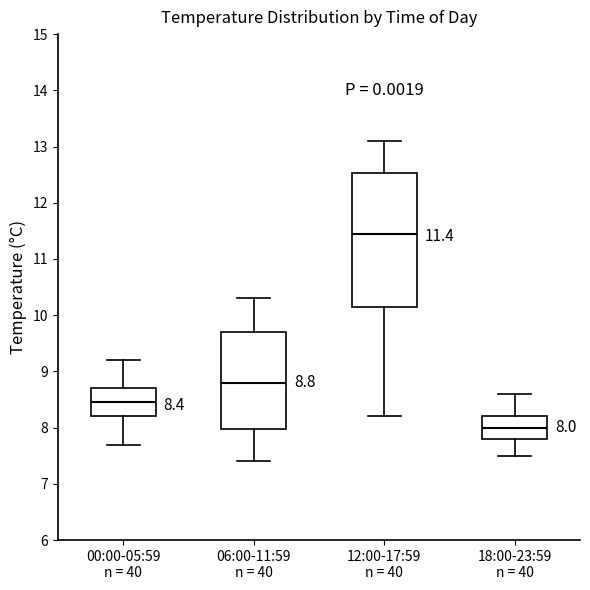

Comparing the boxes themselves (not the whiskers), which one is the tallest?

12:00-17:59 n = 40